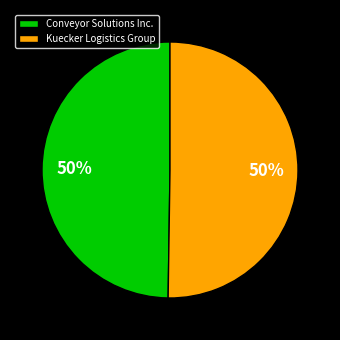

To the nearest percent, what percentage of the pie is Kuecker Logistics Group?

50%